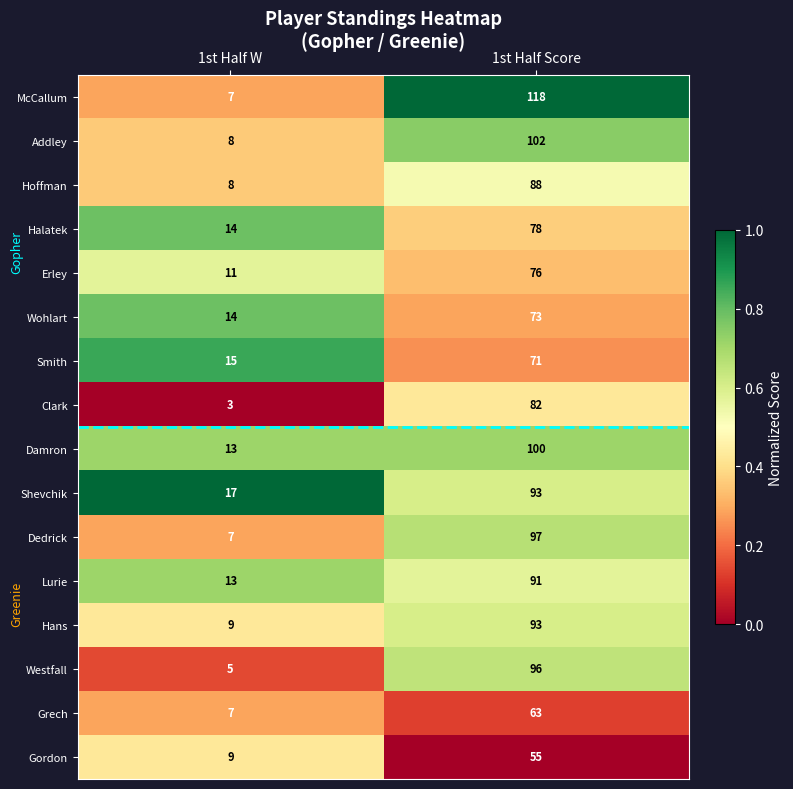

What is the sum of all Westfall values?

101